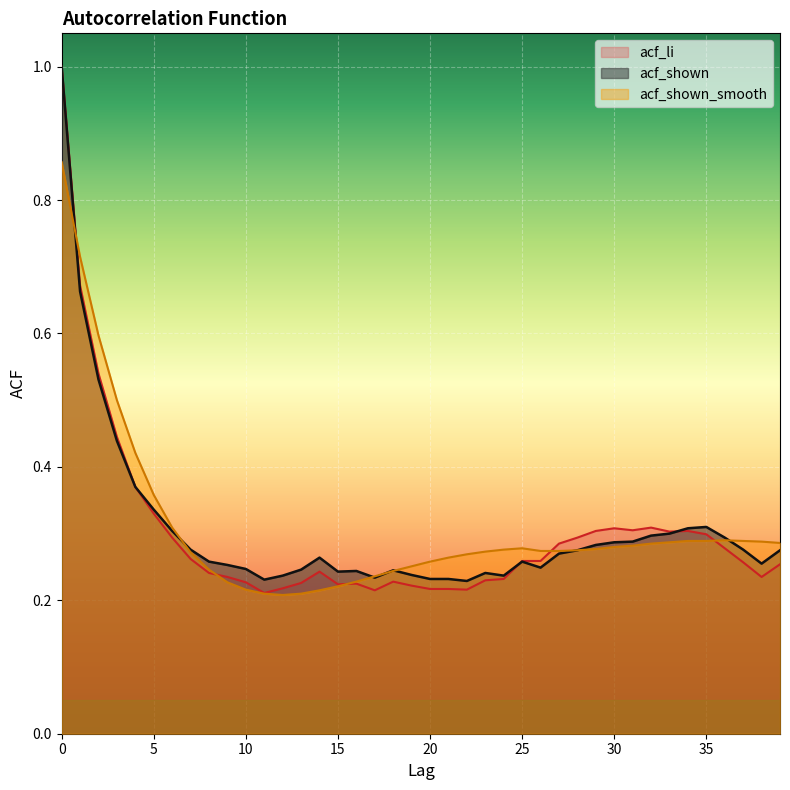

Does the chart display data point markers on the line(s)?

No